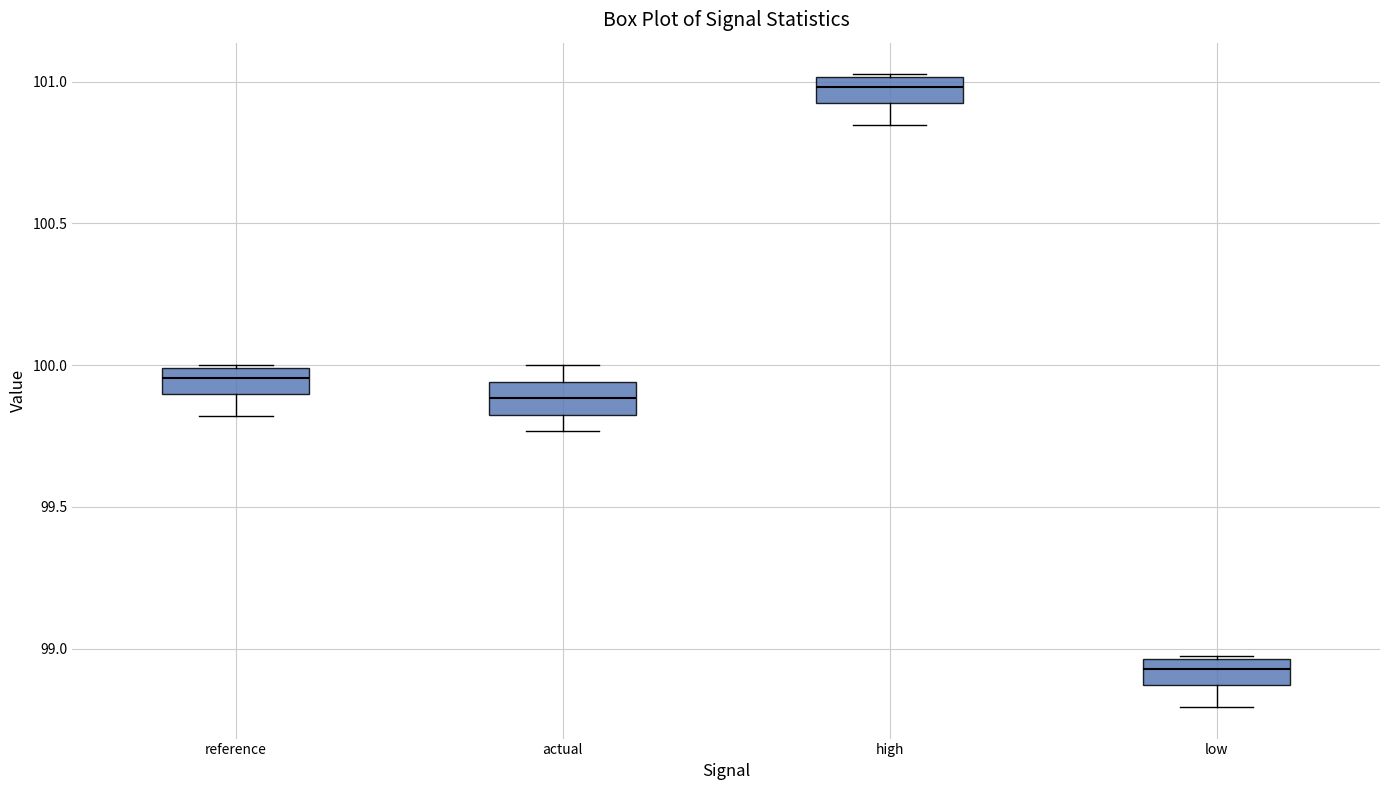

Which box has the lowest median line?

low